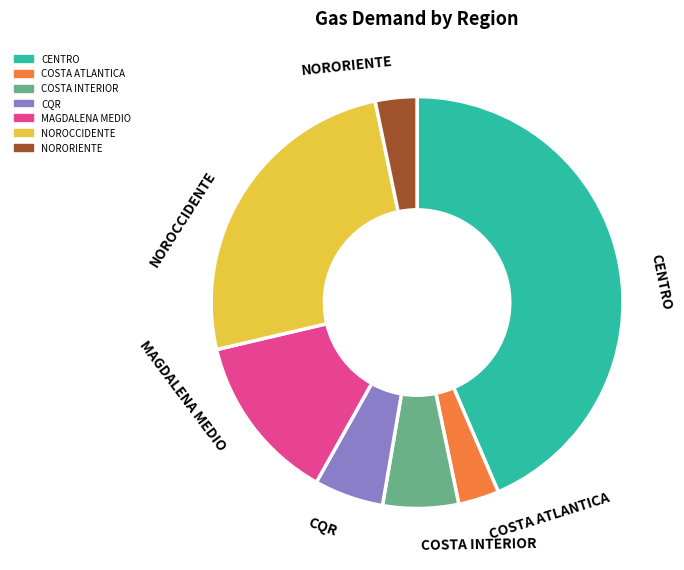

Does any single category account for the majority?

No